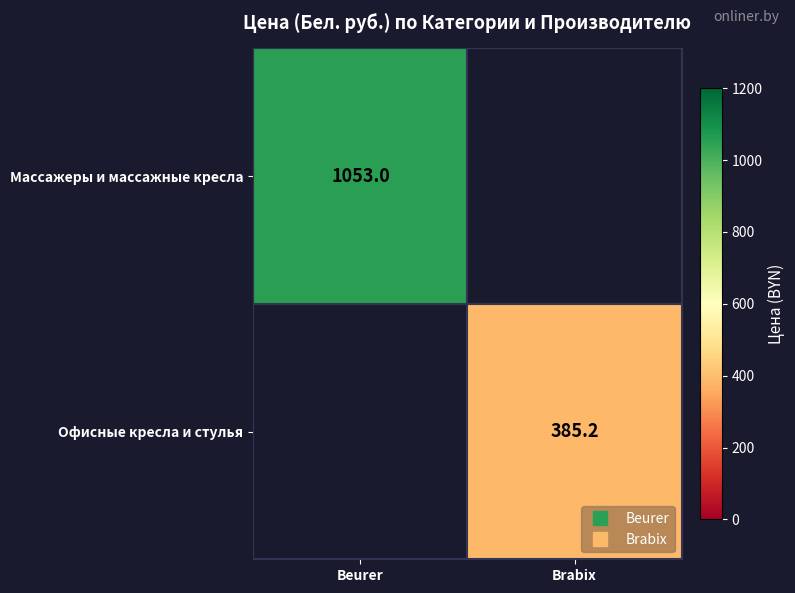

What is the highest value of the Массажеры и массажные кресла series?

1053.0